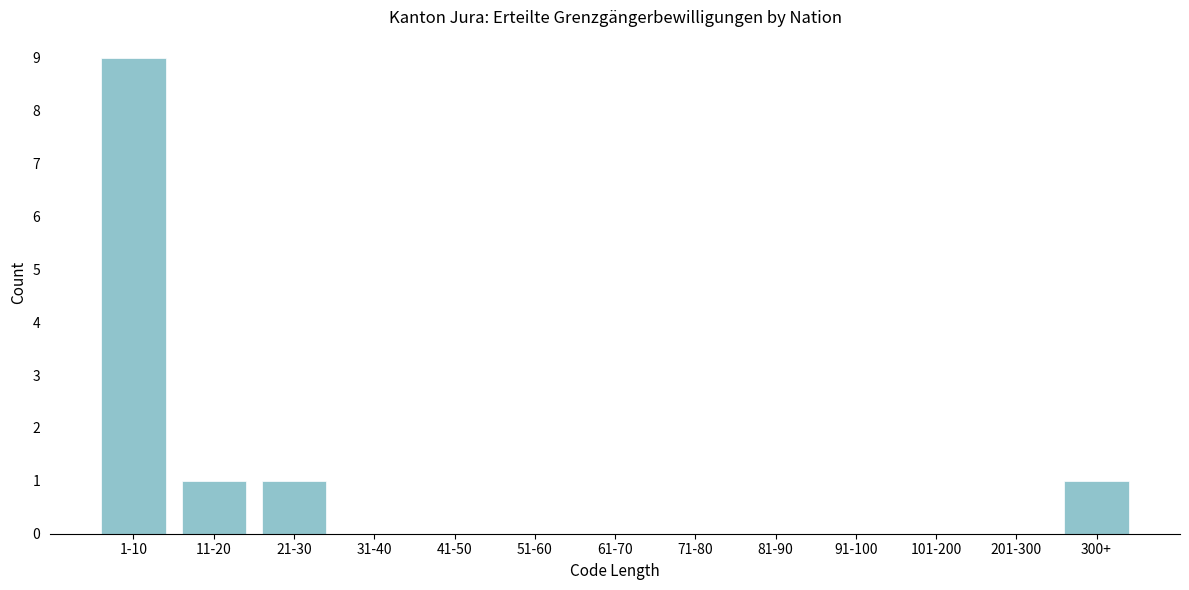

Reading left to right, transcribe all the data shown in this chart.

1-10=9	11-20=1	21-30=1	31-40=0	41-50=0	51-60=0	61-70=0	71-80=0	81-90=0	91-100=0	101-200=0	201-300=0	300+=1